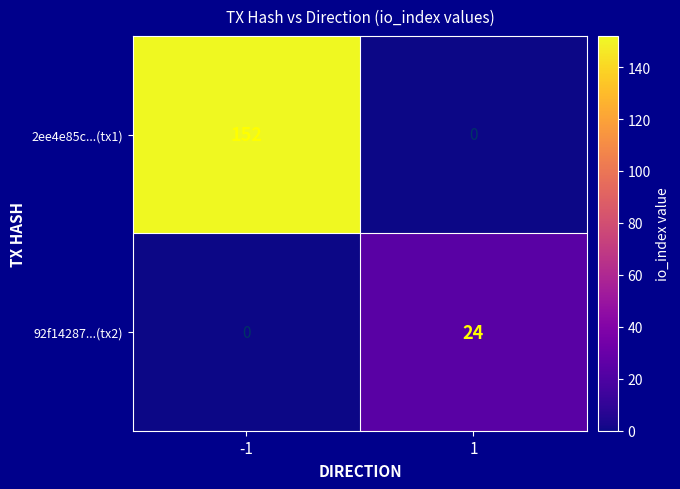

How many distinct data groups are displayed?

2